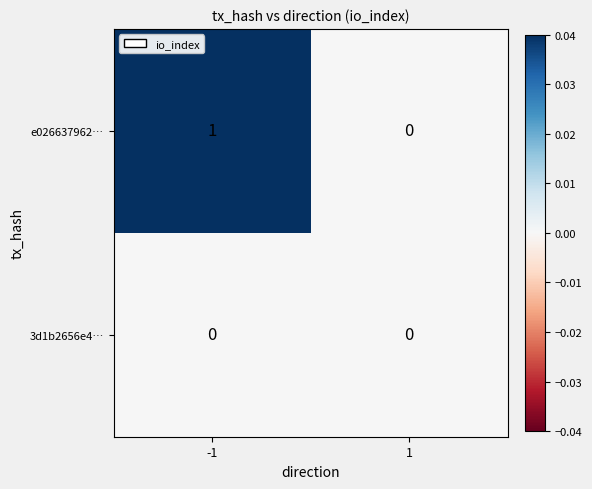

The e026637962… series shows 1 at -1. True or false?

True